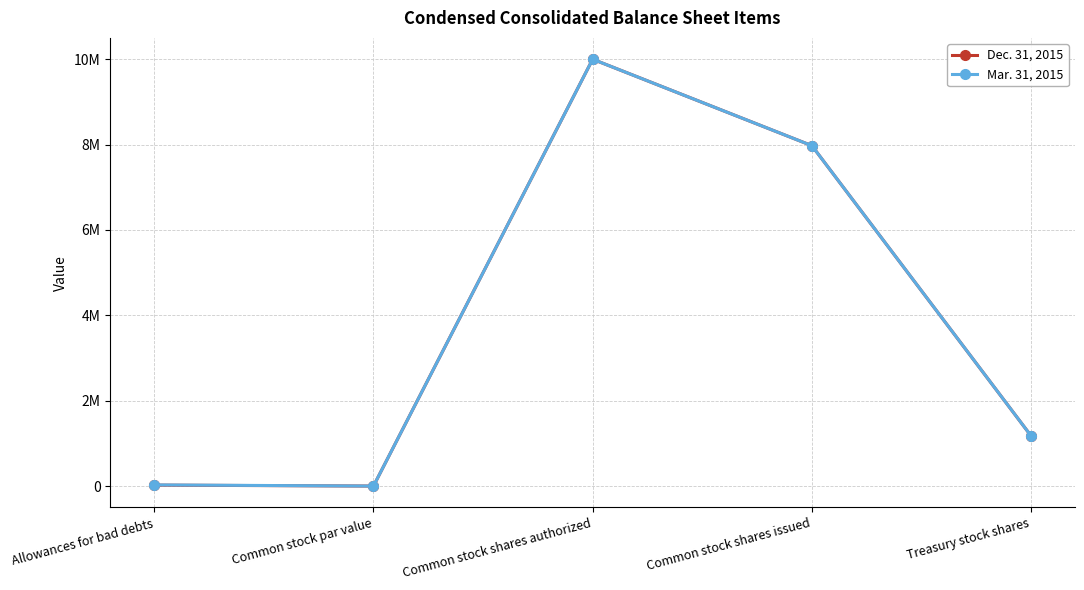

What is the sum of all Dec. 31, 2015 values?

19173153